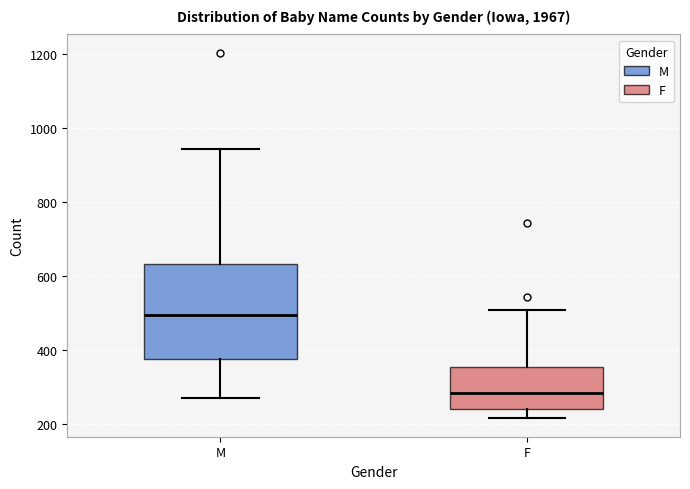

Where does the lower whisker of the box for F end on the y-axis? The values are not printed on the chart, so give them approximately, as read against the axis.

220